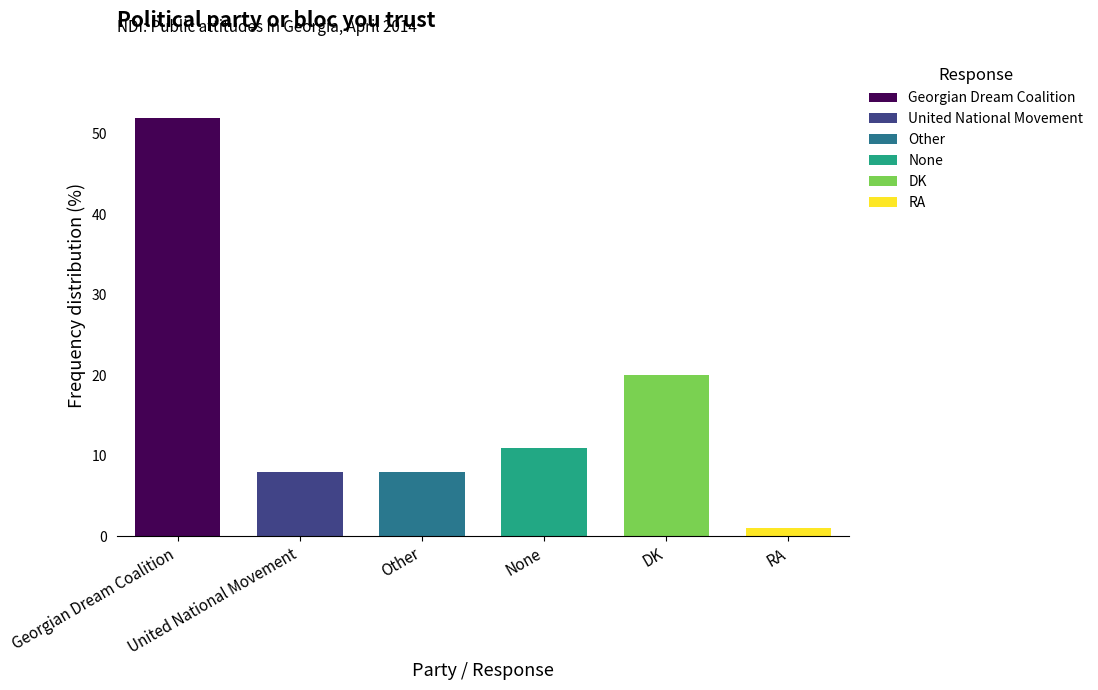

Reading right to left, what are all the values shown in this chart?

RA=1	DK=20	None=11	Other=8	United National Movement=8	Georgian Dream Coalition=52